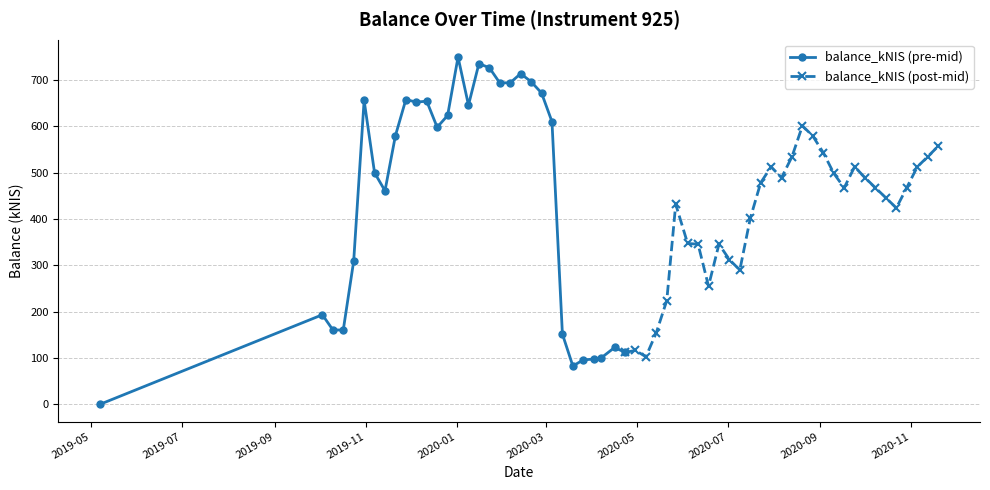

Which series has the largest range (max minus min)?

balance_kNIS (pre-mid)